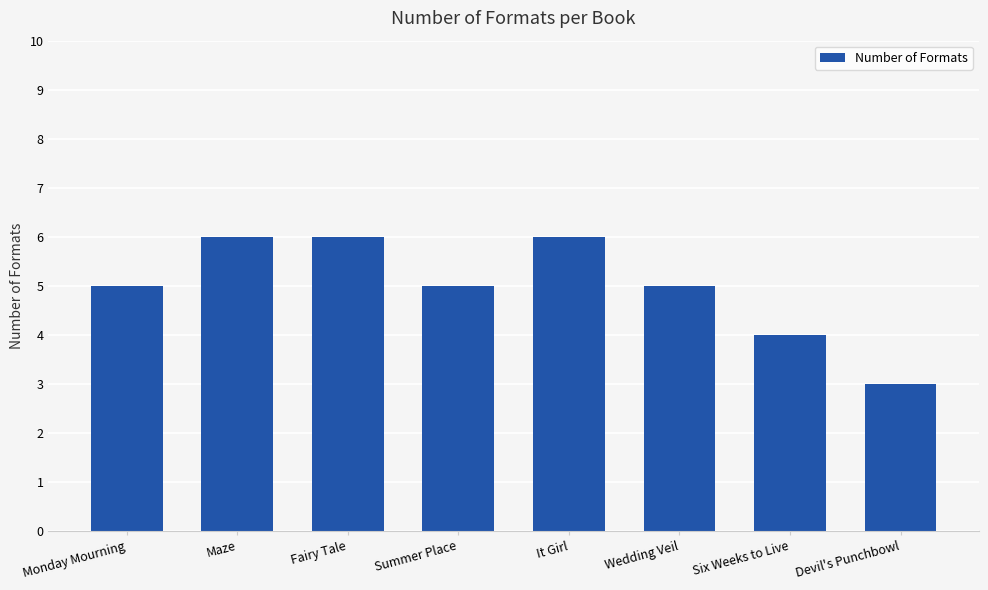

What is the value of the 1st bar from the left?

5